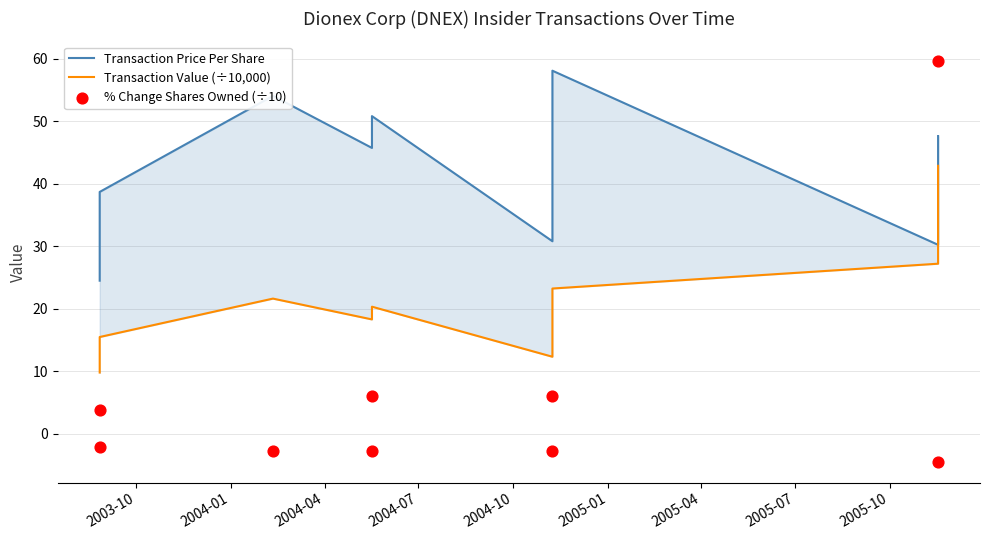

Which series has the widest spread of Y values?

% Change Shares Owned (÷10)